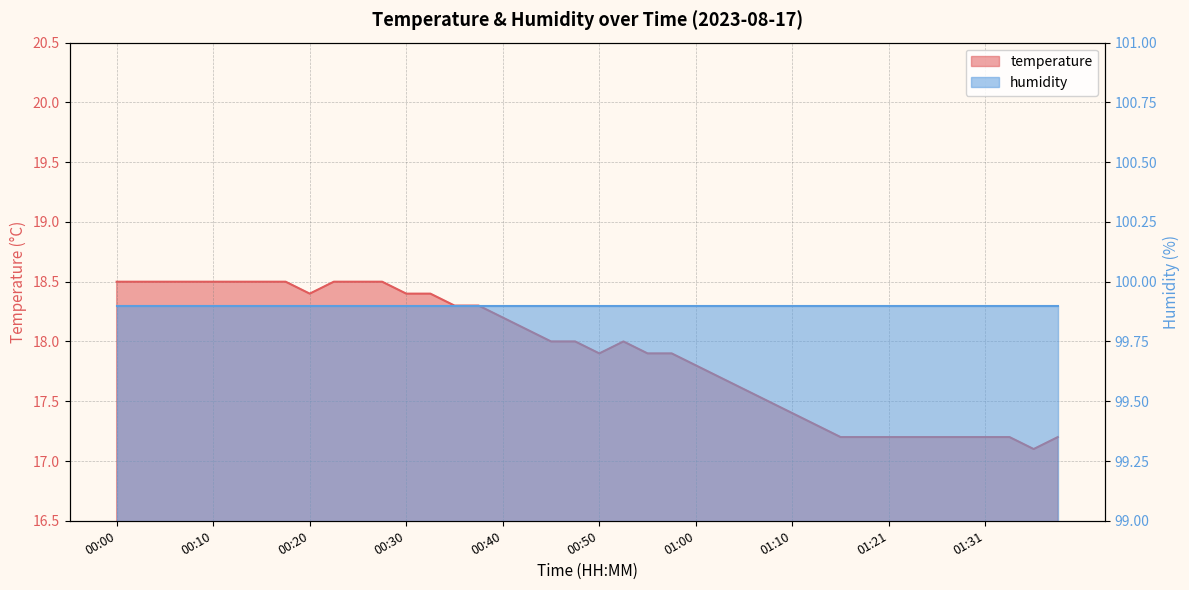

The value at 01:36 is 22.6. True or false?

False